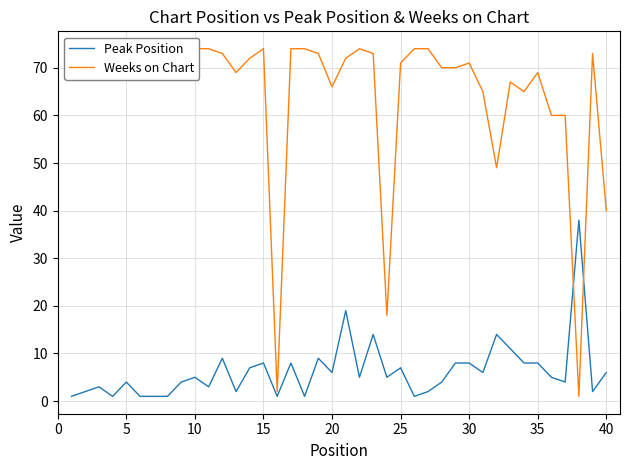

In Peak Position, how many points are lower than both neighbors (excluding endpoints)?

12